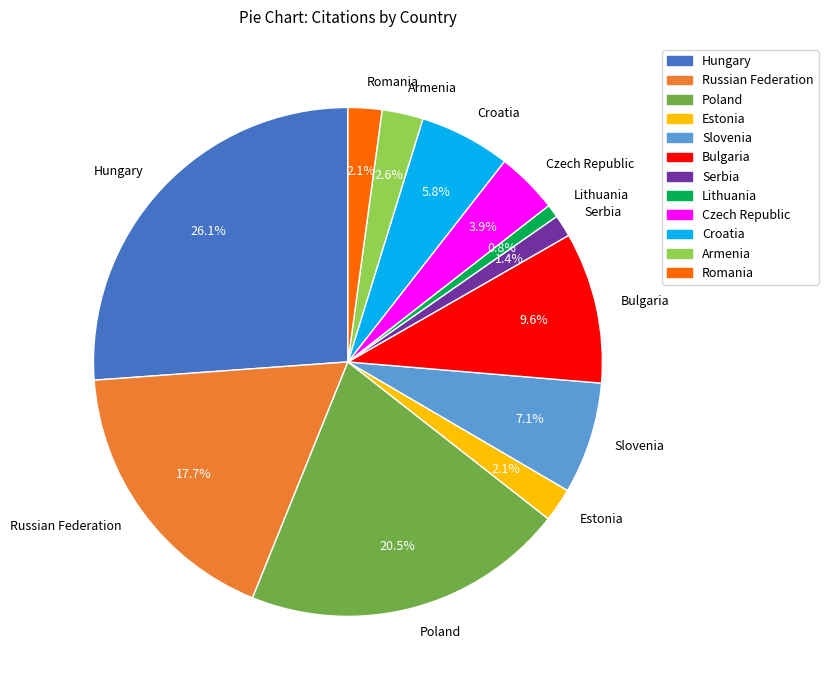

Which slice is the largest?

Hungary